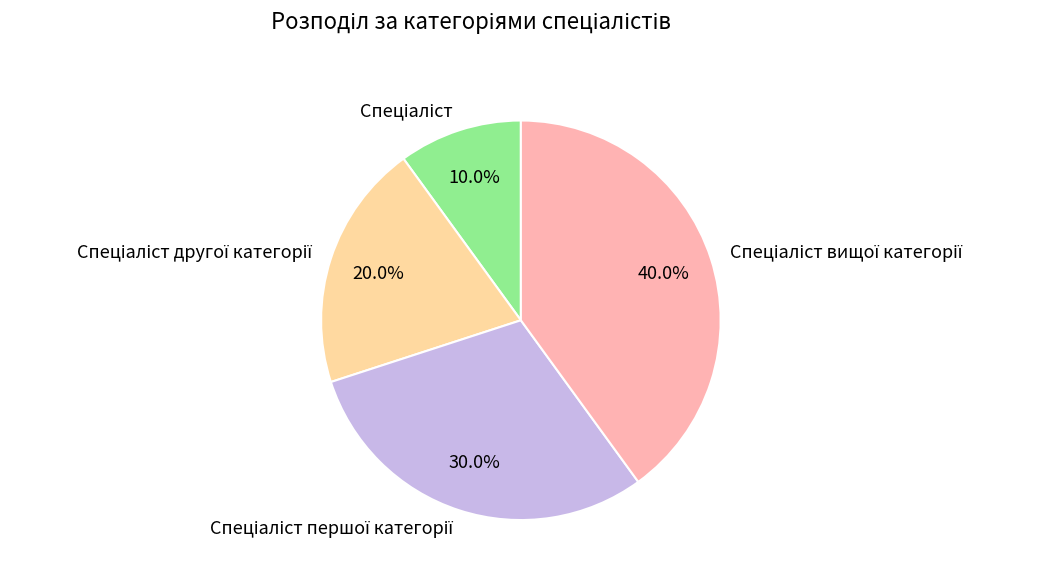

Is there a majority slice in this chart?

No